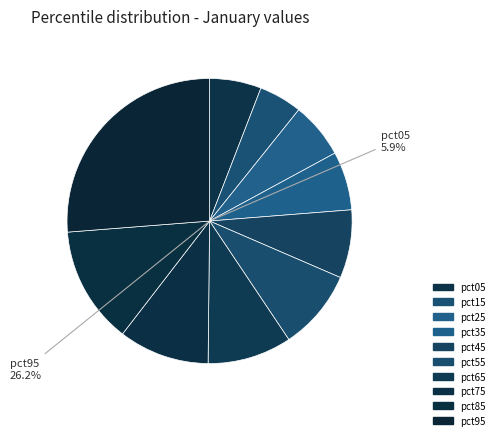

What portion of the pie excludes pct75?

89.7%